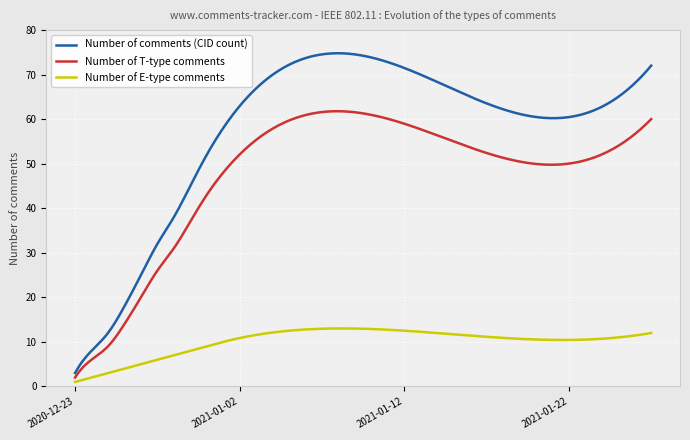

What is the maximum value shown in the chart?

74.8